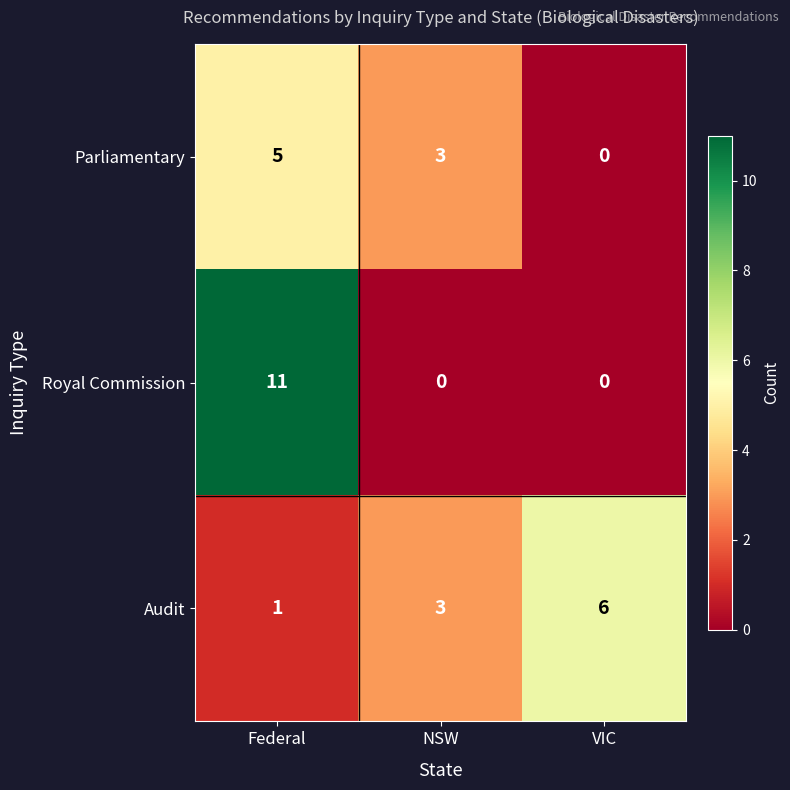

Reading left to right, transcribe all the data shown in this chart.

Parliamentary: 5	3	0
Royal Commission: 11	0	0
Audit: 1	3	6